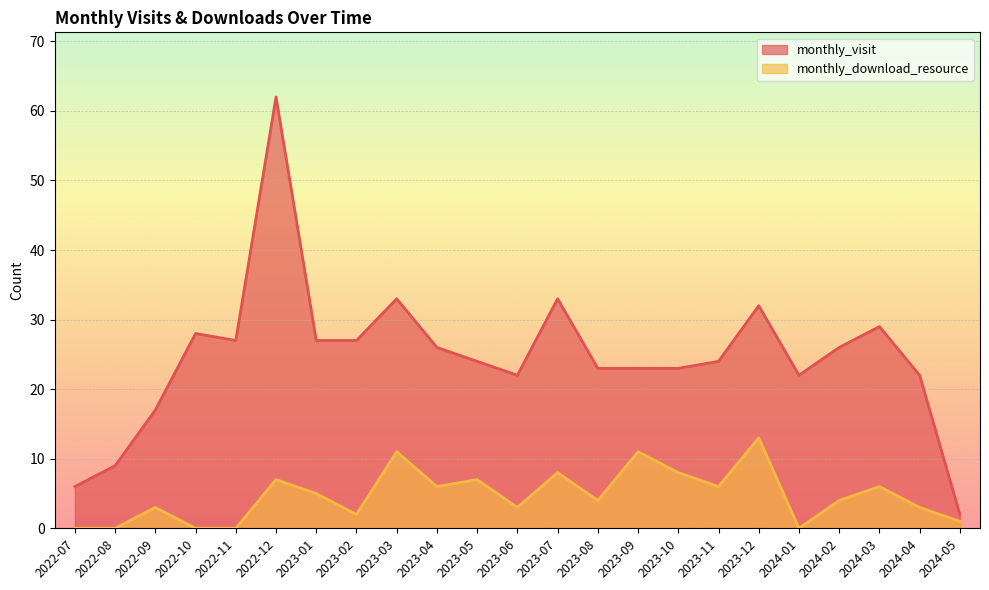

Which label corresponds to the smallest value in the chart?

2022-07